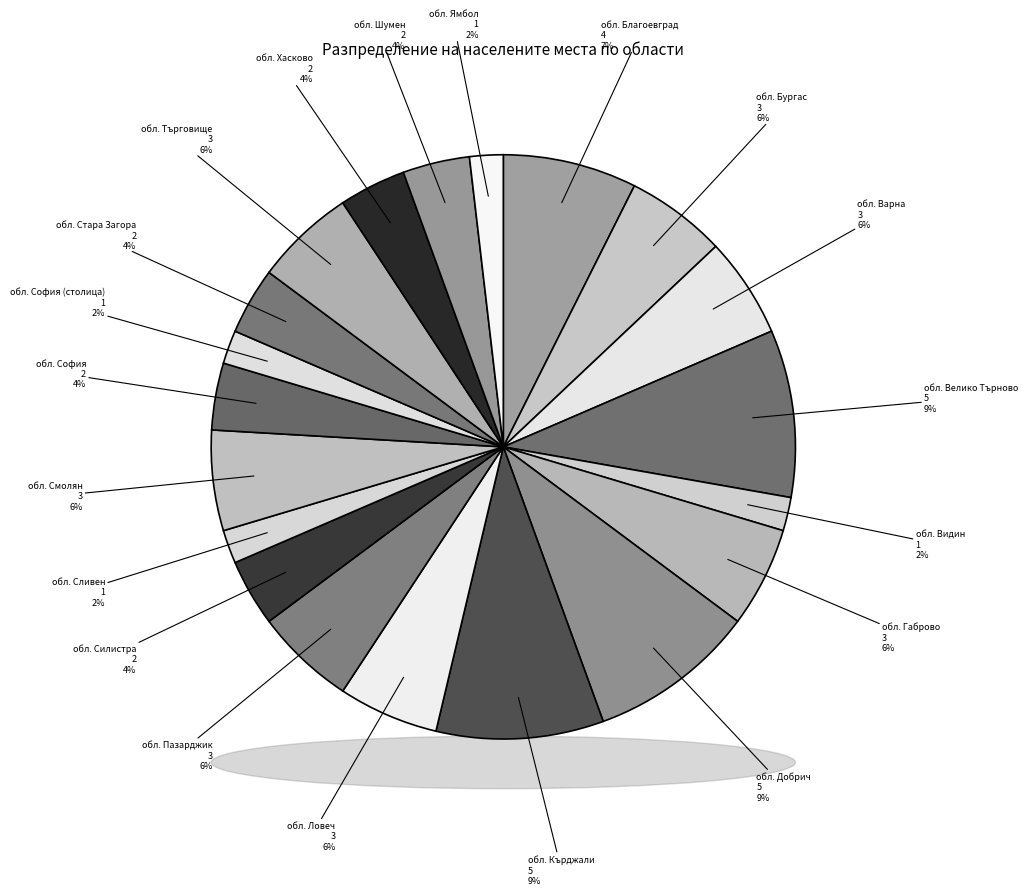

To the nearest percent, what is the difference between the largest and smallest slice percentages?

7%